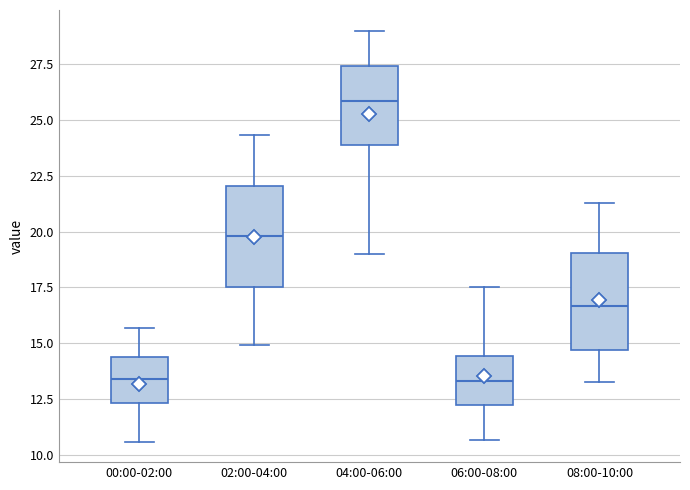

Reading left to right, read every box against the y-axis: the position of its median line, the range the box covers, and the ends of its whiskers. The values are not printed on the chart, so give them approximately, as read against the axis.

00:00-02:00: median 13.5, box 12.5 to 14.5, whiskers 10.5 to 15.5
02:00-04:00: median 20.0, box 17.5 to 22.0, whiskers 15.0 to 24.5
04:00-06:00: median 26.0, box 24.0 to 27.5, whiskers 19.0 to 29.0
06:00-08:00: median 13.5, box 12.0 to 14.5, whiskers 10.5 to 17.5
08:00-10:00: median 16.5, box 14.5 to 19.0, whiskers 13.5 to 21.5